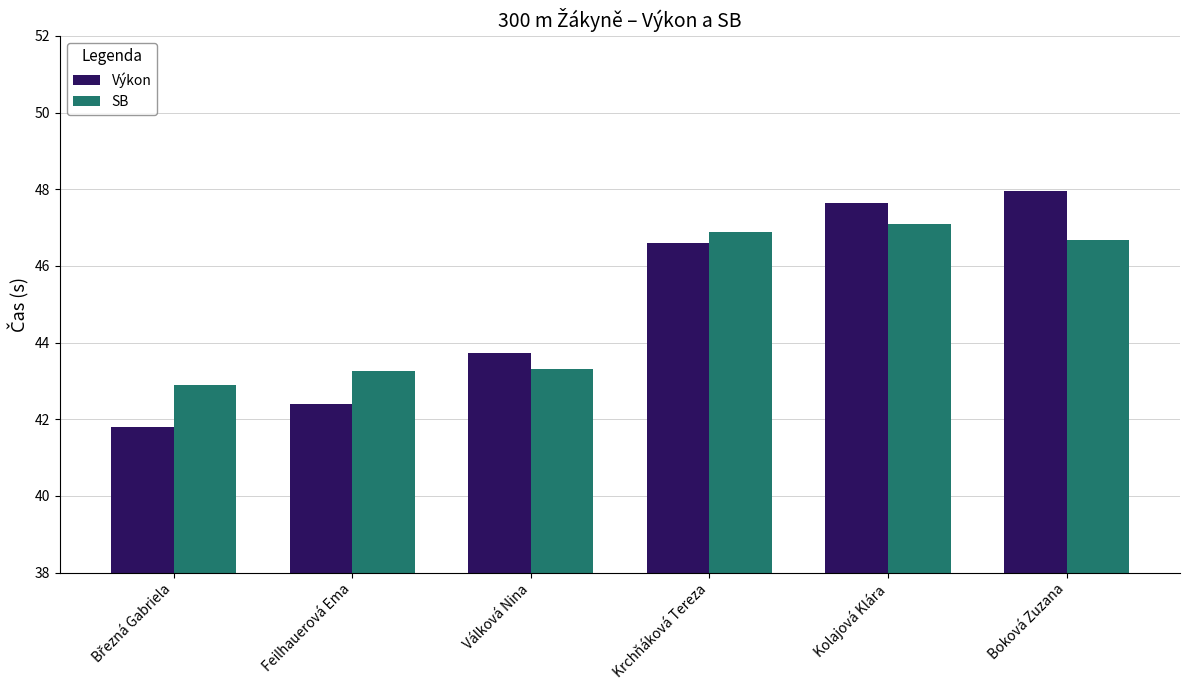

At which label does Výkon first exceed 46?

Krchňáková Tereza